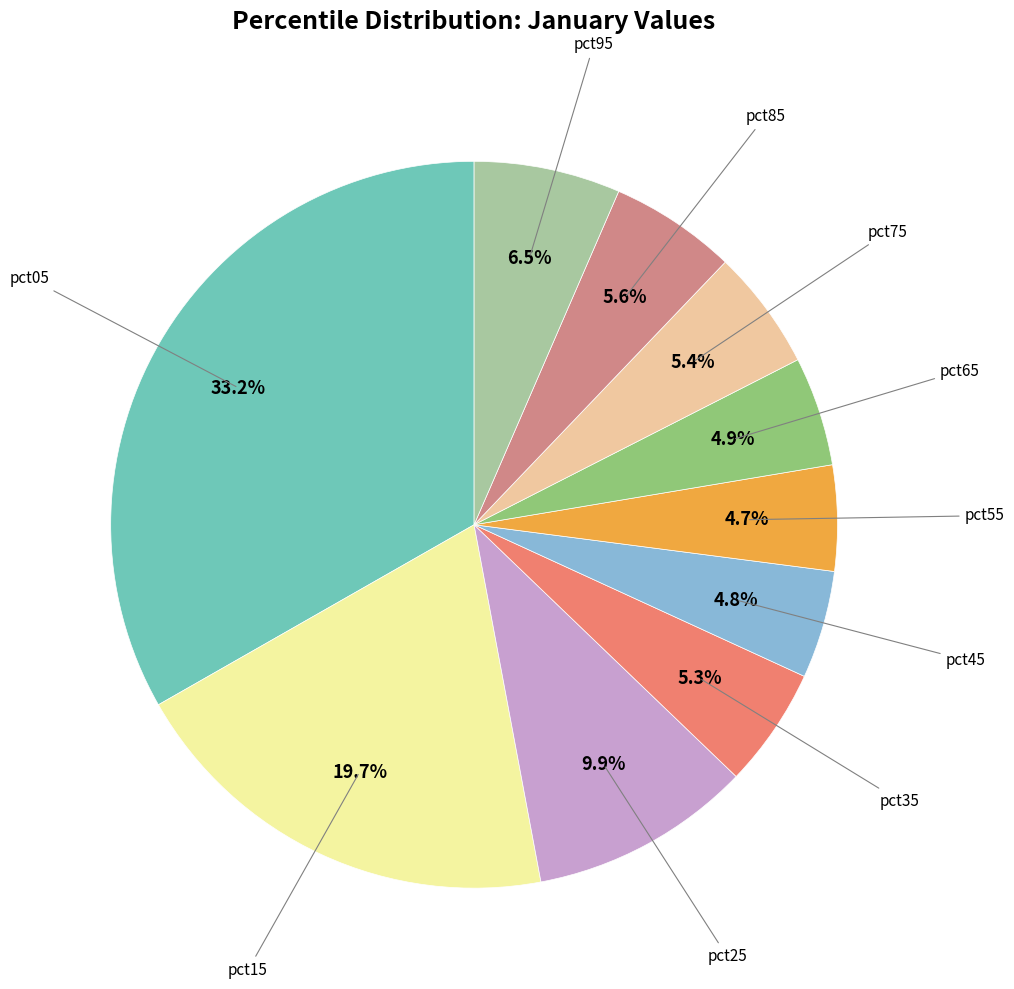

To the nearest percent, what is the average slice percentage?

10%